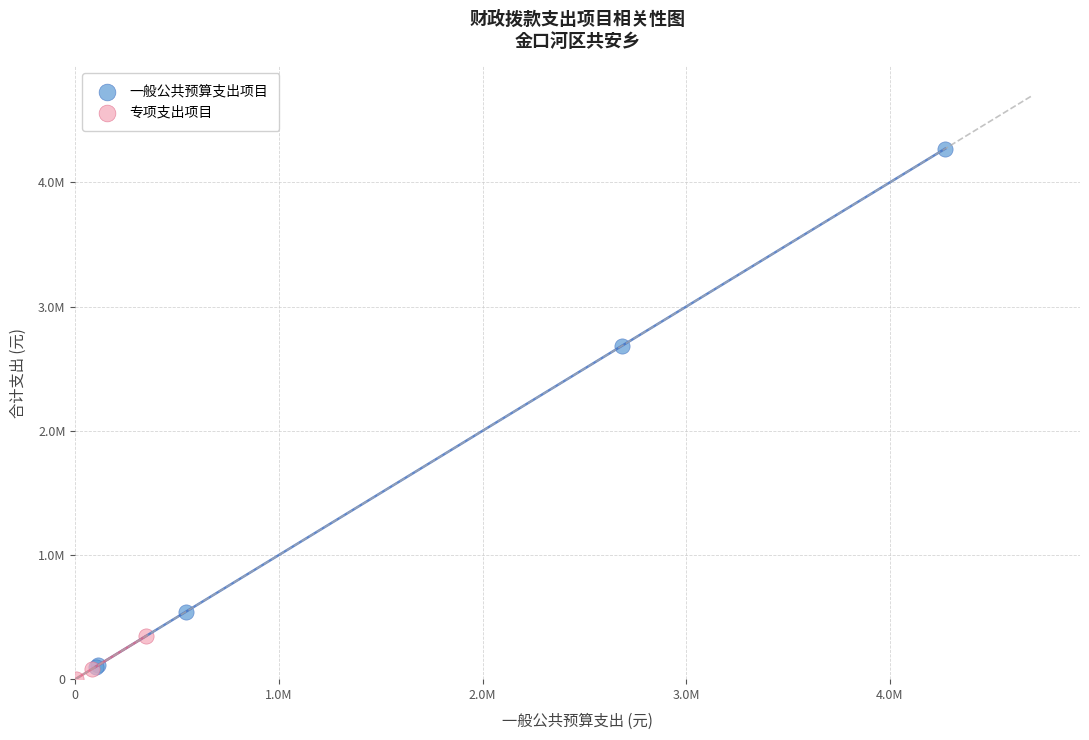

What are all the series names shown in the legend?

一般公共预算支出项目, 专项支出项目